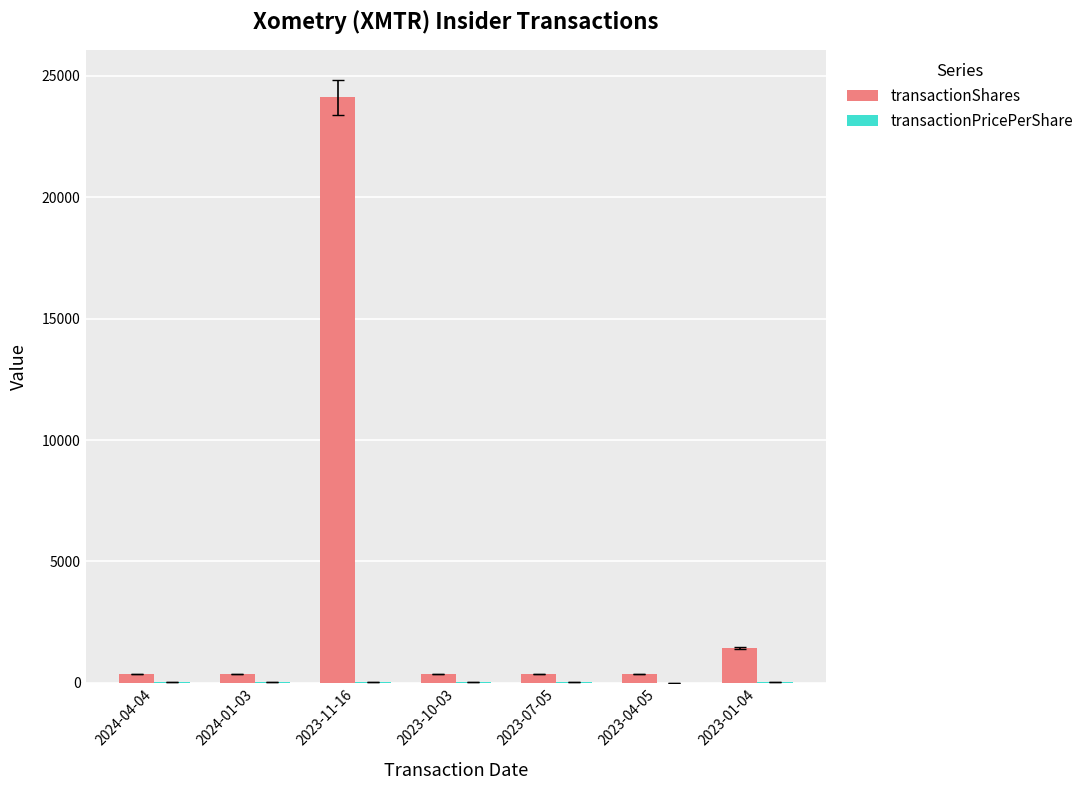

Where is transactionShares nearest to the value 12238?

2023-01-04